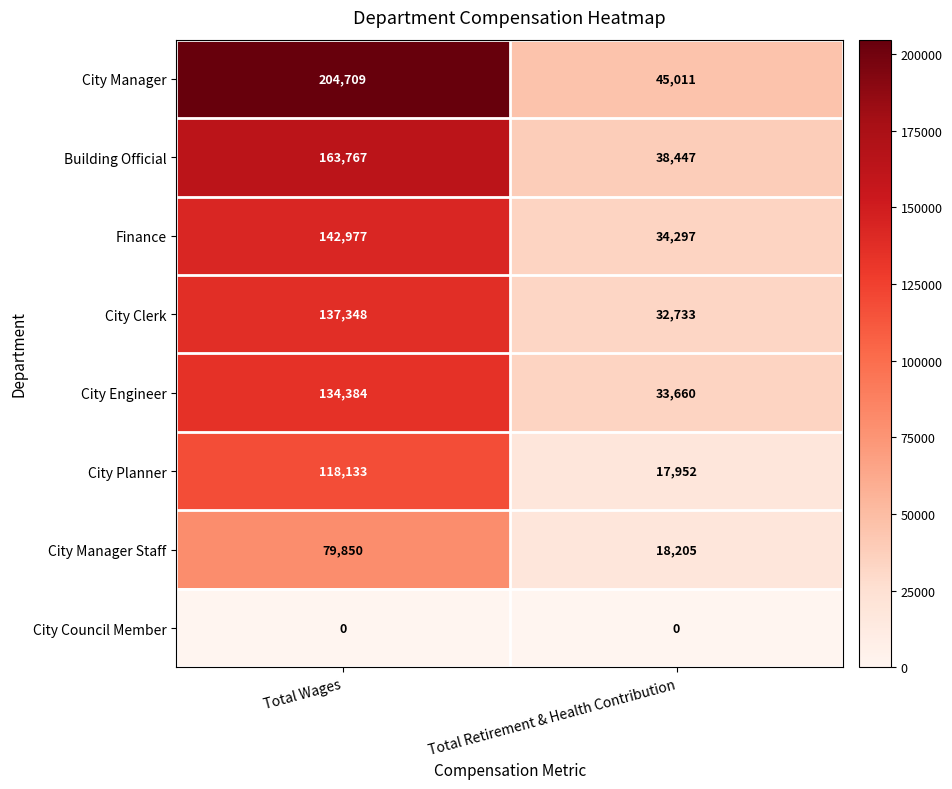

At Total Retirement & Health Contribution, list the series in order from smallest to largest.

City Council Member, City Planner, City Manager Staff, City Clerk, City Engineer, Finance, Building Official, City Manager